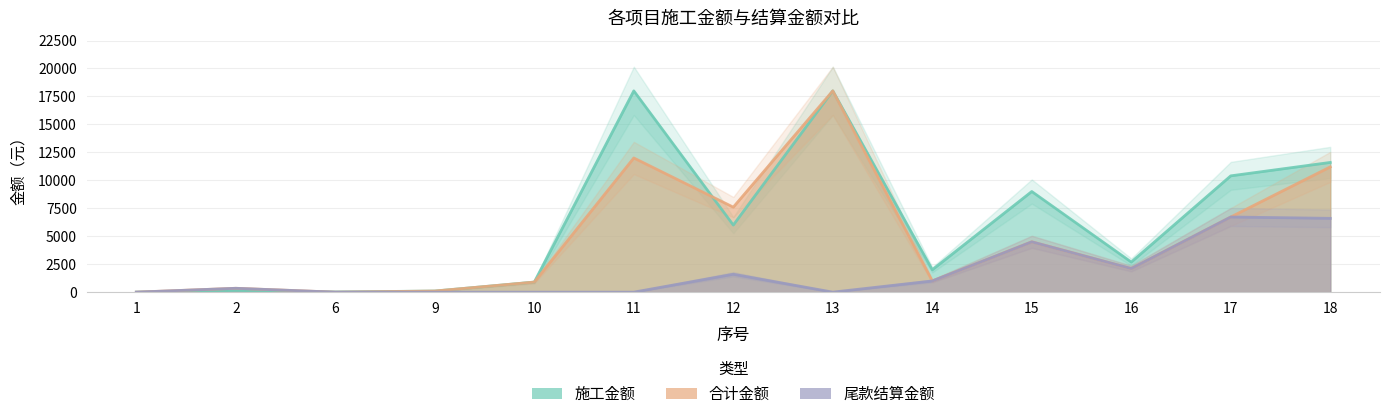

What is the difference between the 尾款结算金额 values at 18 and 15?

2100